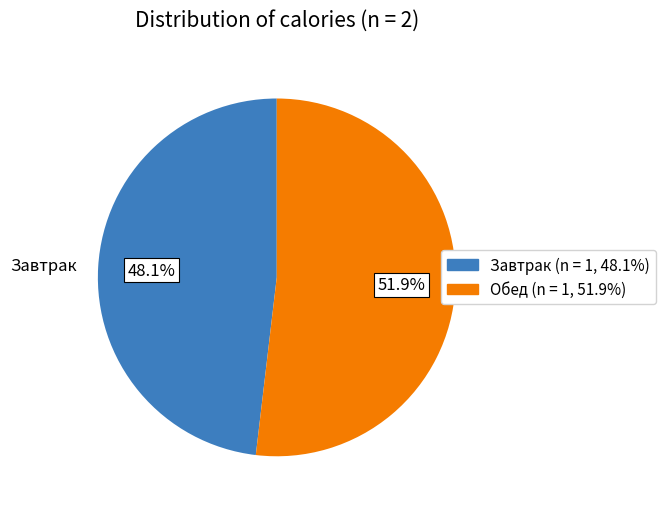

Rank the categories by value from lowest to highest.

Завтрак, Обед